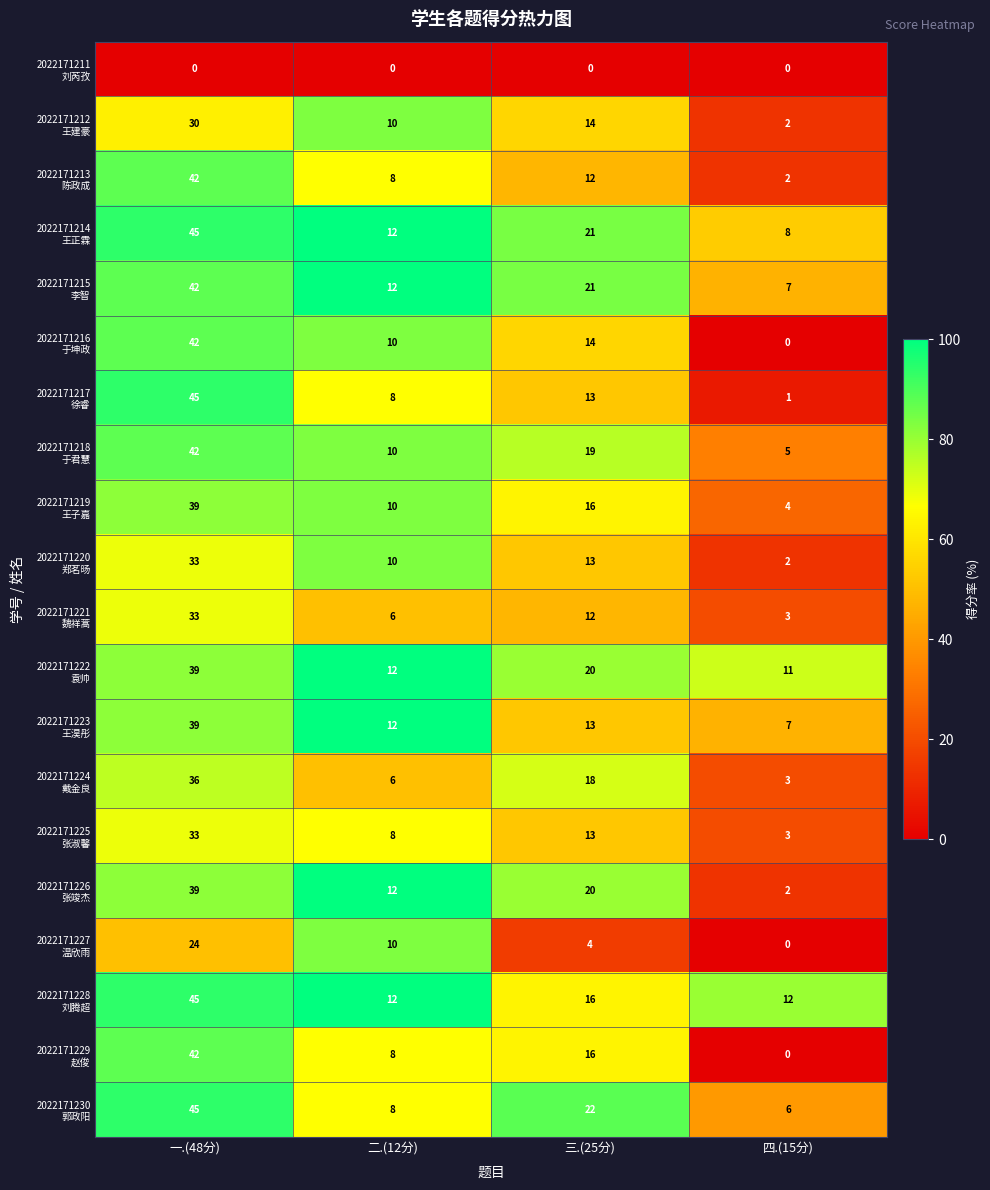

At which category does the chart reach its peak across all series?

一.(48分)